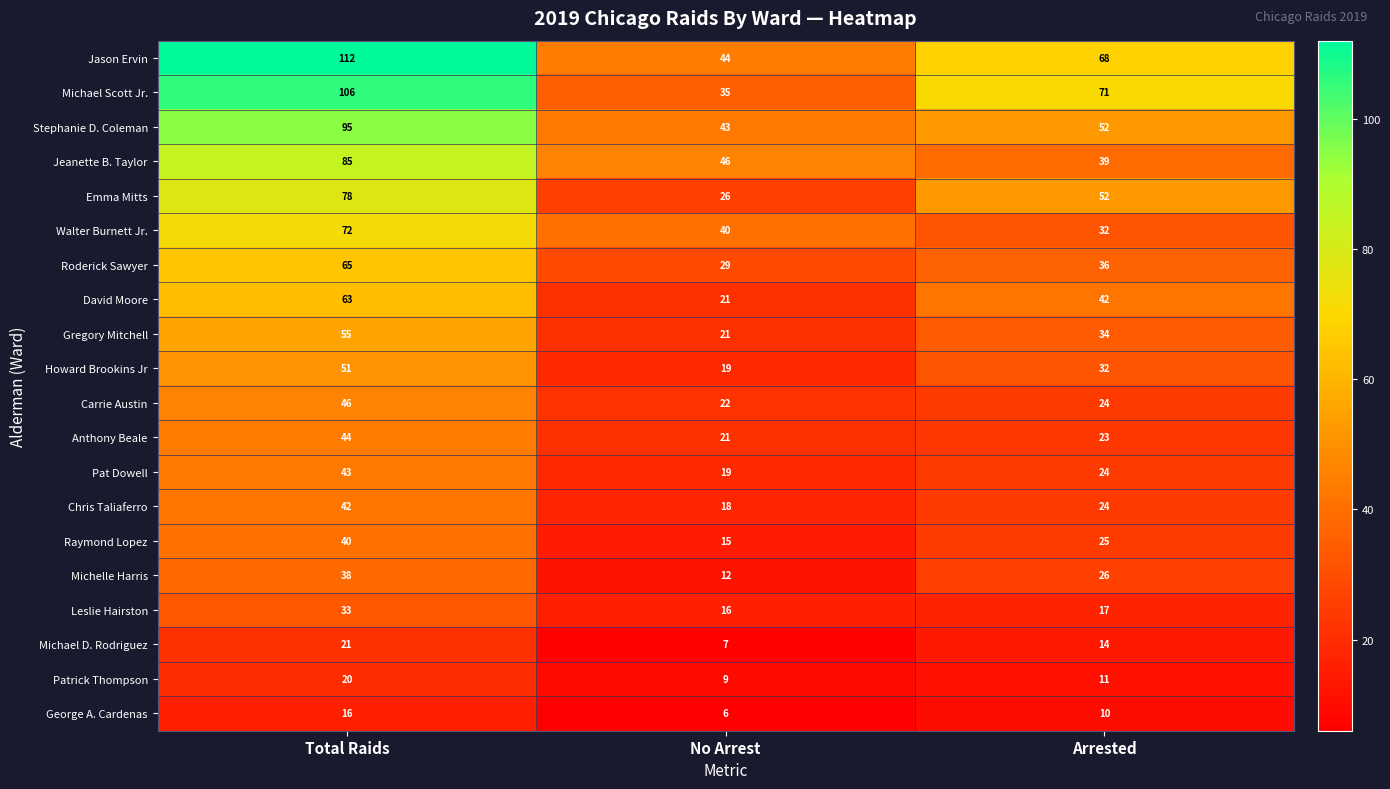

What is the spread (max minus min) of values at Arrested?

61